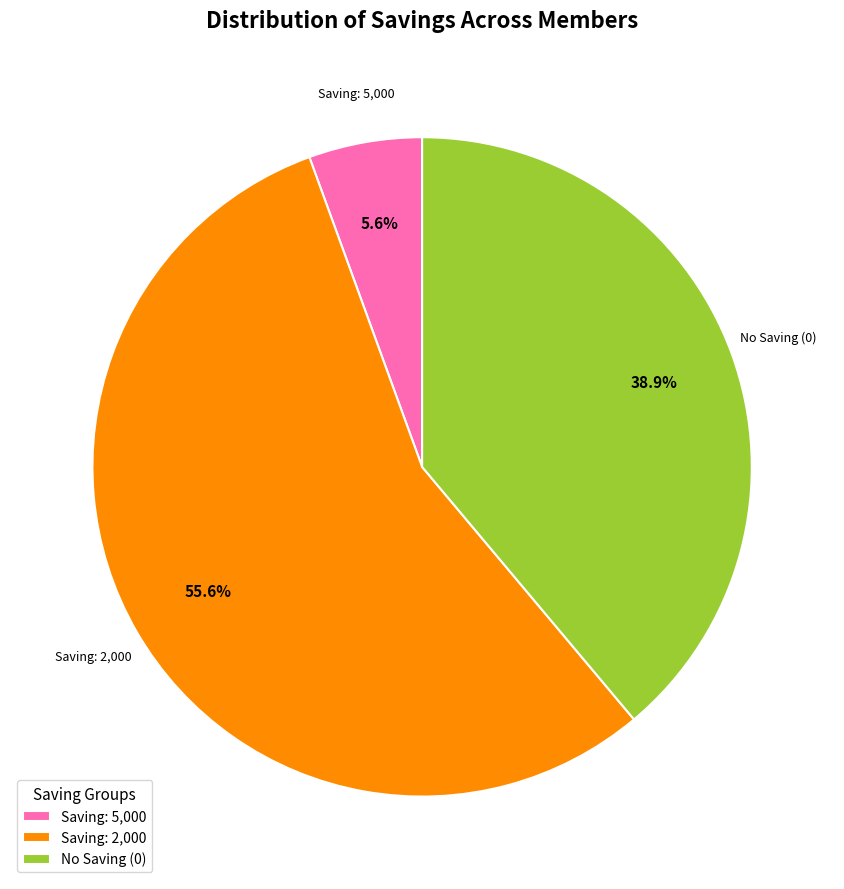

What is the smallest slice in the pie chart?

Saving: 5,000